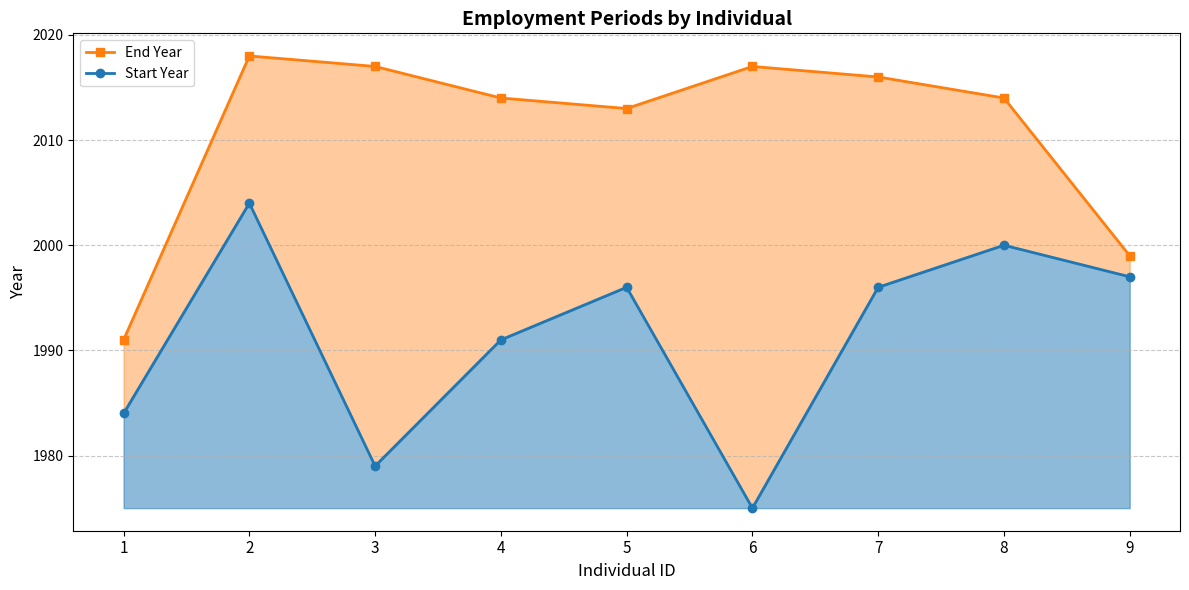

What is the smallest value displayed?

1975